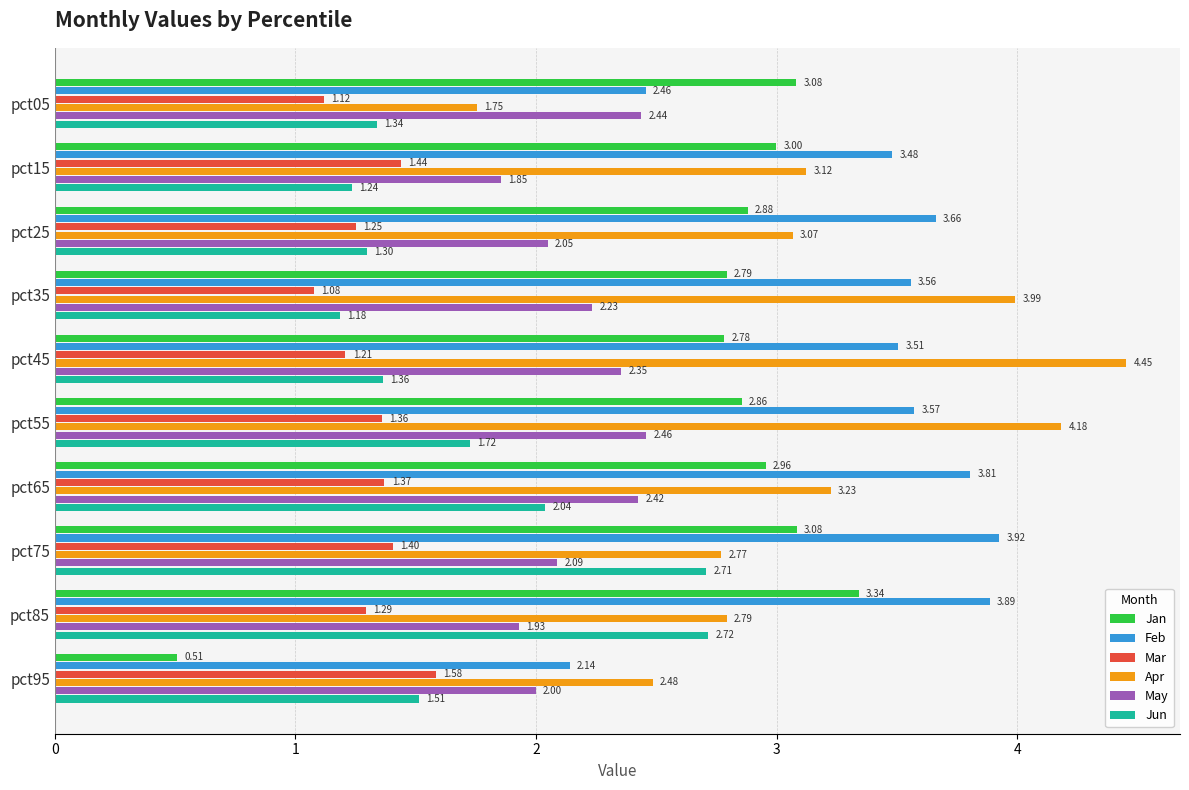

At which category is the sum across all series the highest?

pct55